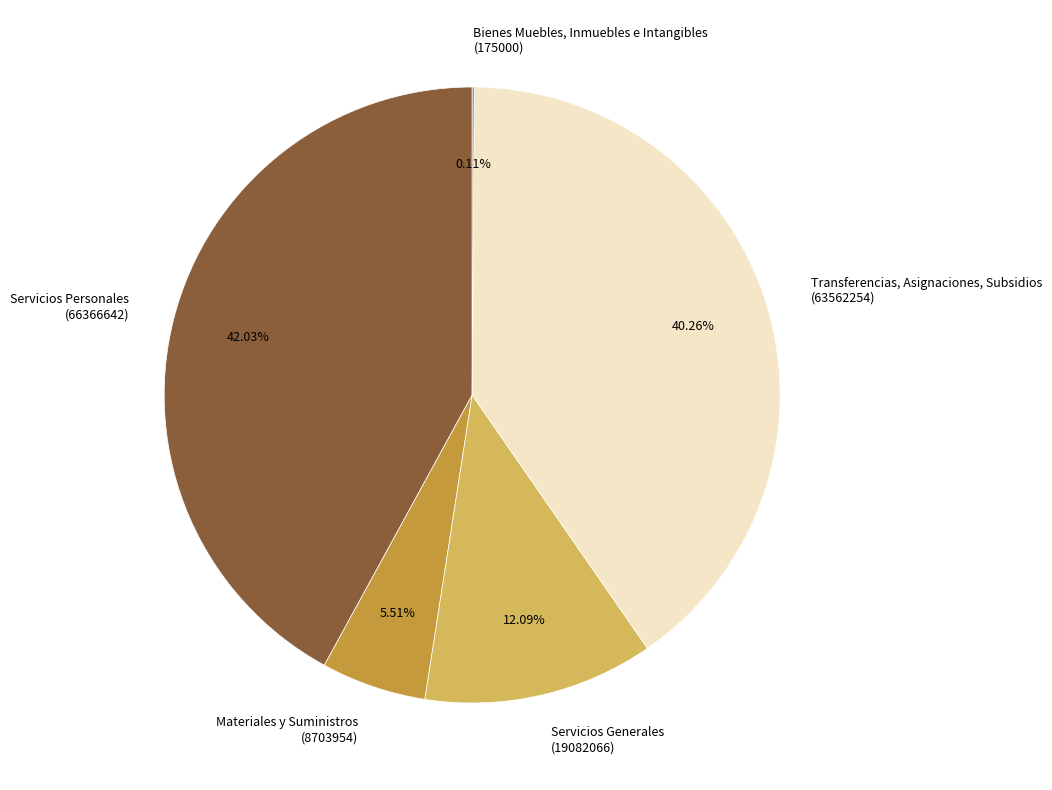

Between Transferencias, Asignaciones, Subsidios (63562254) and Servicios Generales (19082066), which is larger?

Transferencias, Asignaciones, Subsidios (63562254)